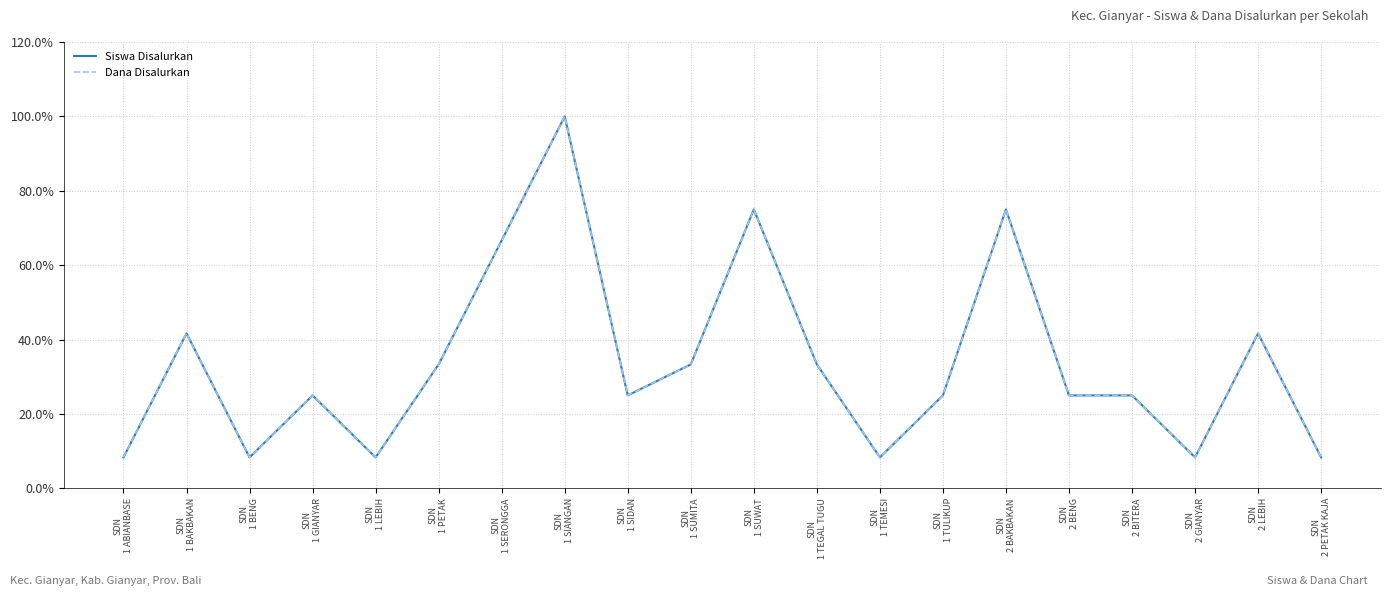

Is this an area chart (filled region under the line)?

No